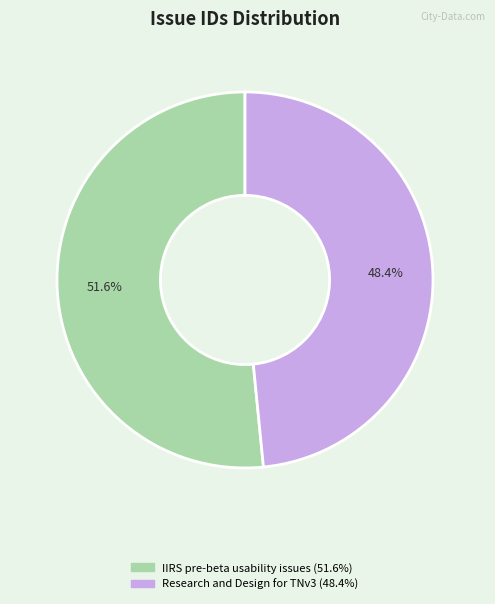

What is the ratio of the value at Research and Design for TNv3 to the value at IIRS pre-beta usability issues?

0.9